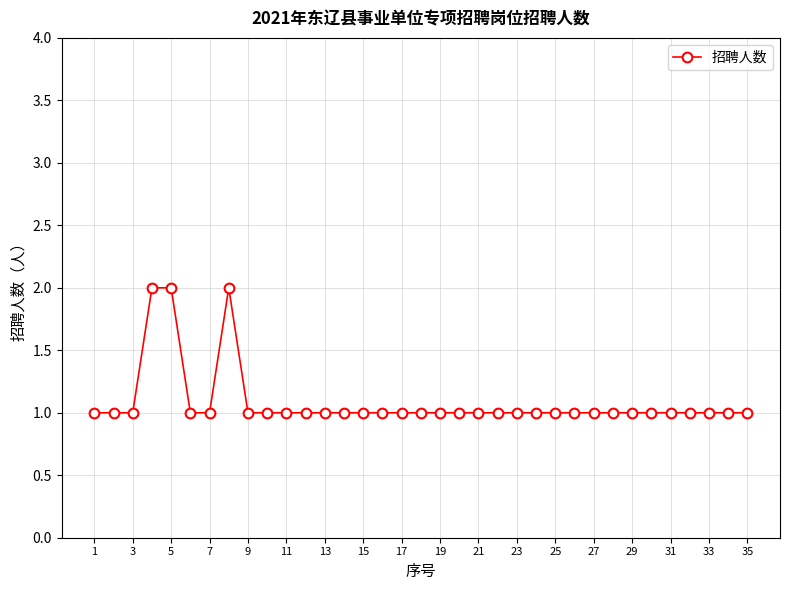

What is the value of the 30th point from the left?

1